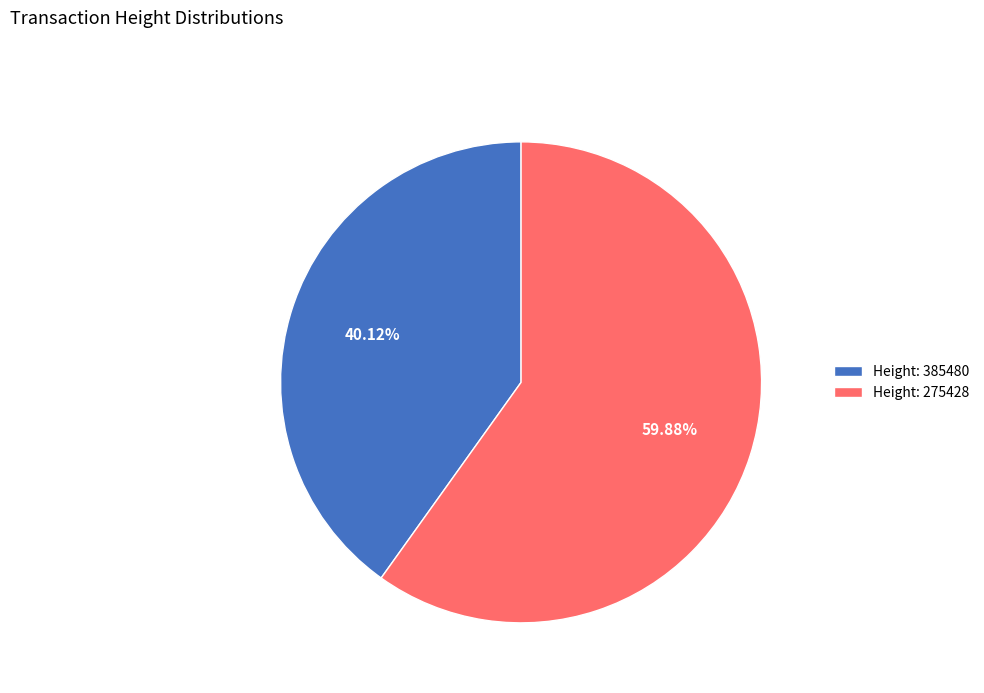

To the nearest percent, what is the difference between the largest and smallest slice percentages?

20%